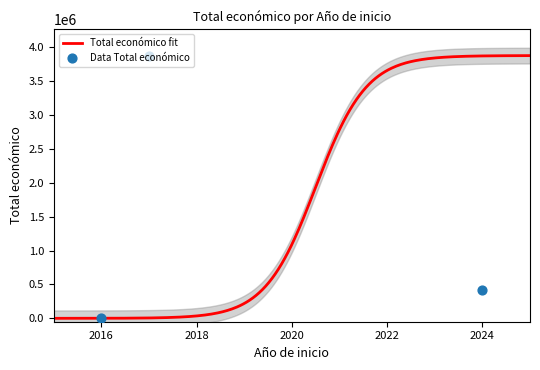

Between 2016 and 2024, which is larger?

2024